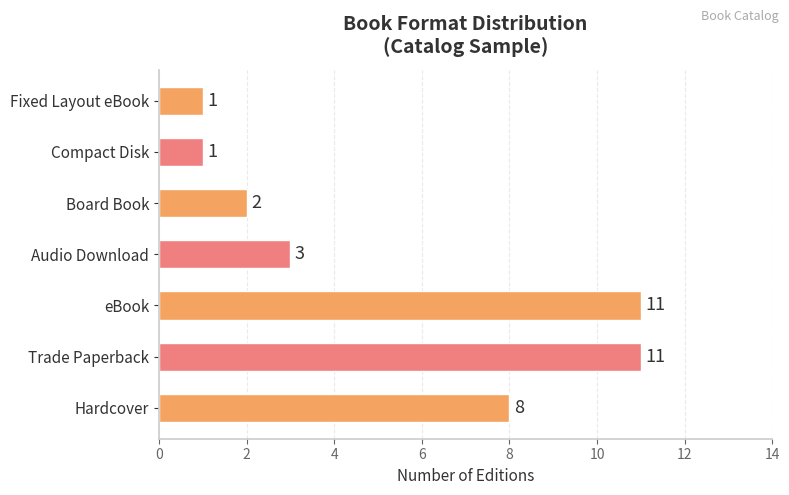

Reading bottom to top, list all the values displayed in this chart.

Hardcover=8	Trade Paperback=11	eBook=11	Audio Download=3	Board Book=2	Compact Disk=1	Fixed Layout eBook=1